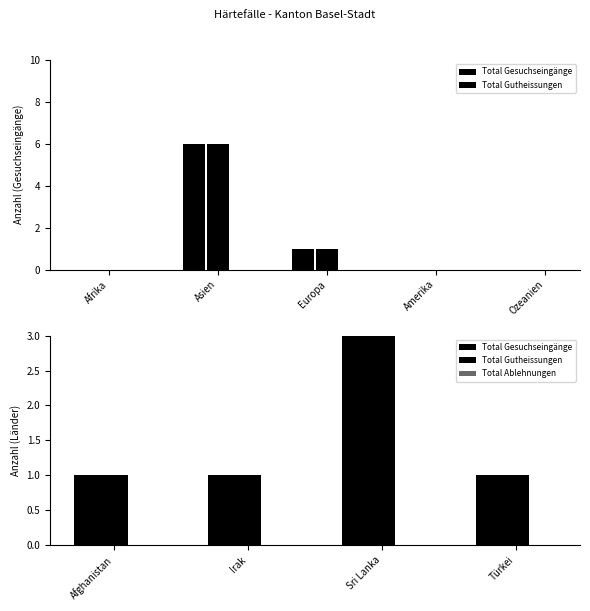

Are the bars grouped side by side (vs. stacked)?

Yes